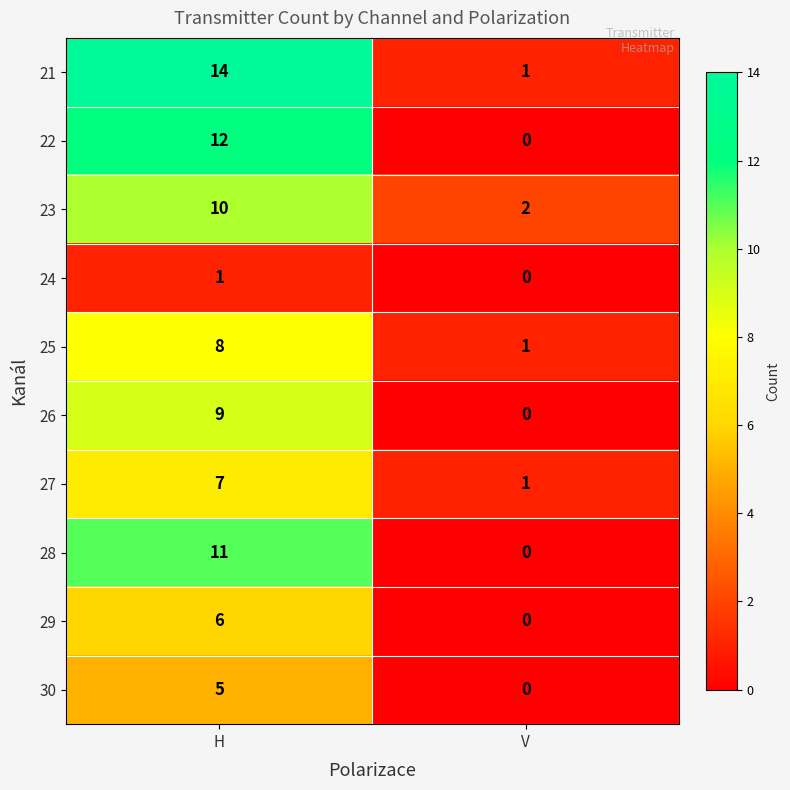

What is the difference between the highest and lowest values at H?

13